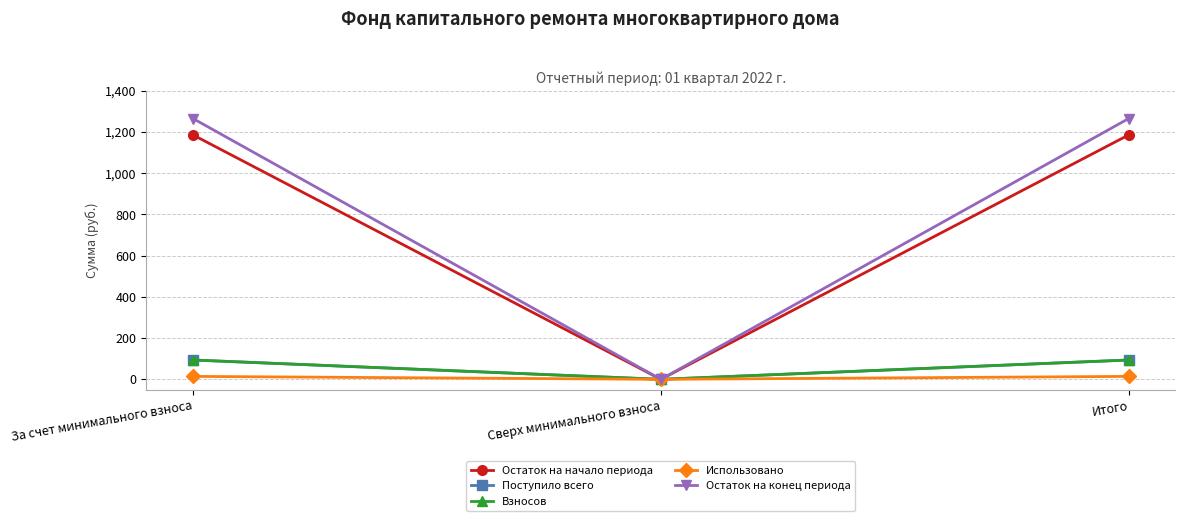

Is this an area chart (filled region under the line)?

No